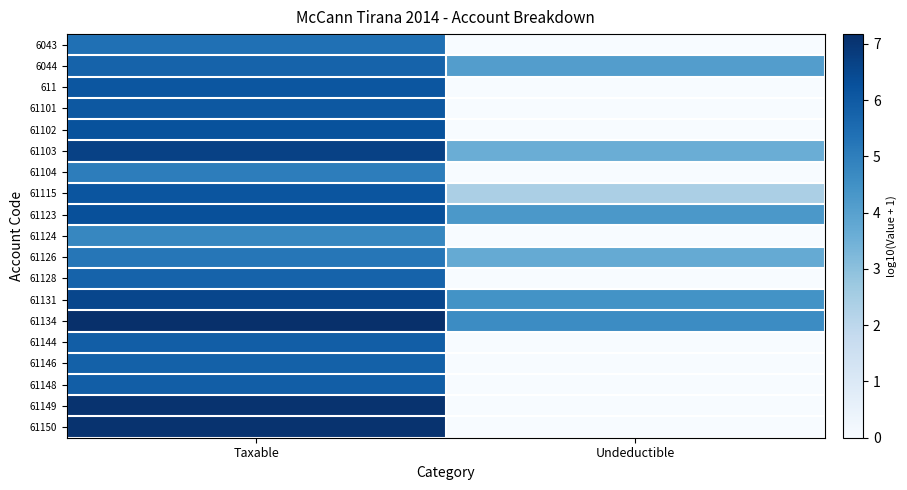

Reading left to right, extract all data points from this chart.

6043: Taxable=5.4	Undeductible=0.0
6044: Taxable=5.8	Undeductible=4.1
611: Taxable=6.1	Undeductible=0.0
61101: Taxable=6.1	Undeductible=0.0
61102: Taxable=6.2	Undeductible=0.0
61103: Taxable=6.7	Undeductible=3.6
61104: Taxable=5.0	Undeductible=0.0
61115: Taxable=6.2	Undeductible=2.4
61123: Taxable=6.3	Undeductible=4.3
61124: Taxable=4.8	Undeductible=0.0
61126: Taxable=5.2	Undeductible=3.7
61128: Taxable=5.8	Undeductible=0.0
61131: Taxable=6.5	Undeductible=4.4
61134: Taxable=7.2	Undeductible=4.6
61144: Taxable=5.9	Undeductible=0.0
61146: Taxable=5.8	Undeductible=0.0
61148: Taxable=5.9	Undeductible=0.0
61149: Taxable=7.1	Undeductible=0.0
61150: Taxable=7.1	Undeductible=0.0